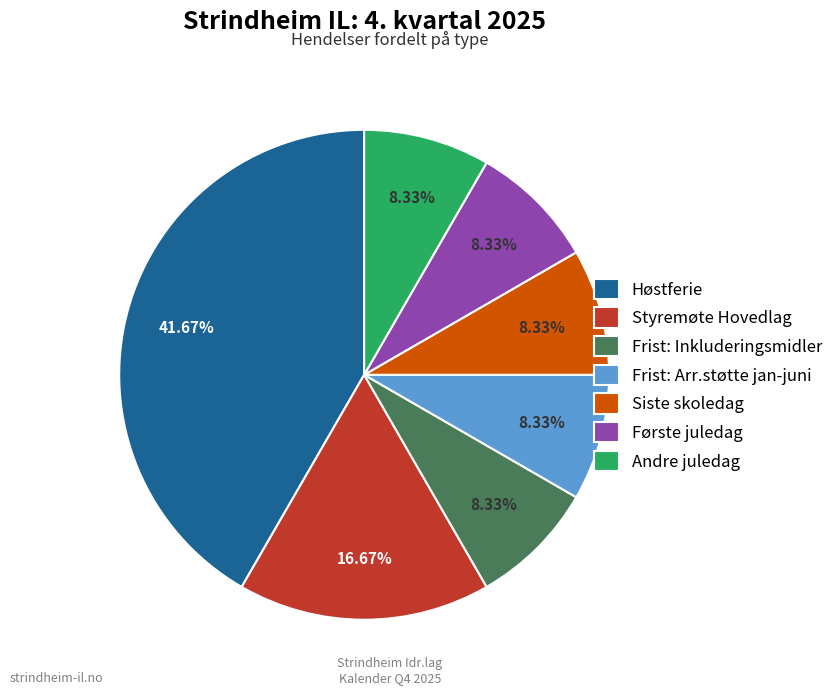

Is Frist: Inkluderingsmidler the majority of the pie?

No